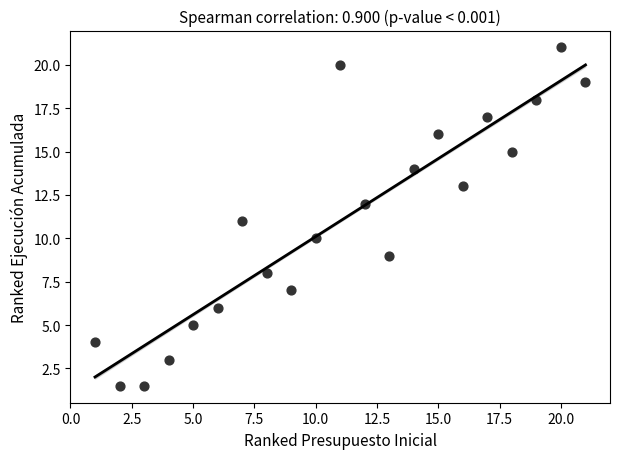

What is the range of X values (max minus min)?

20.0